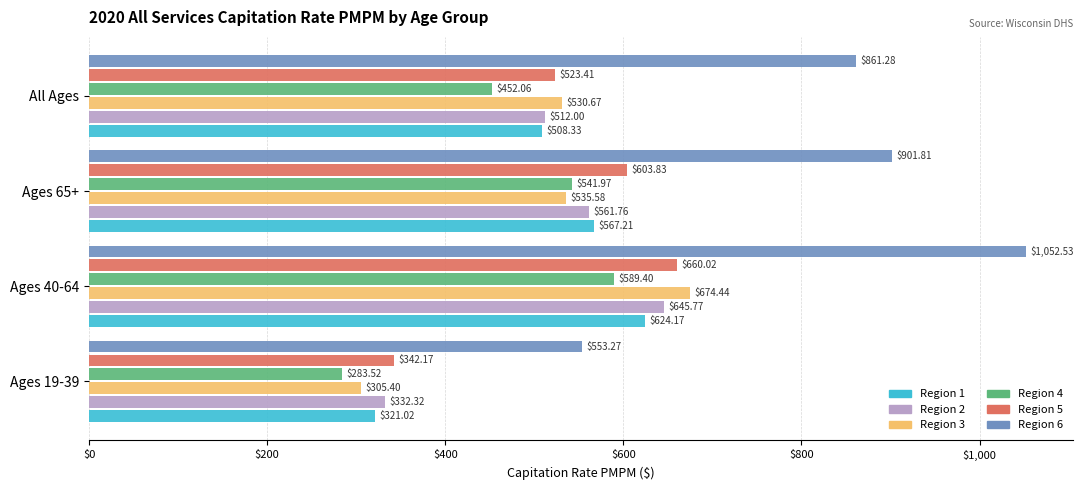

What is the spread (max minus min) of values at Ages 40-64?

463.1